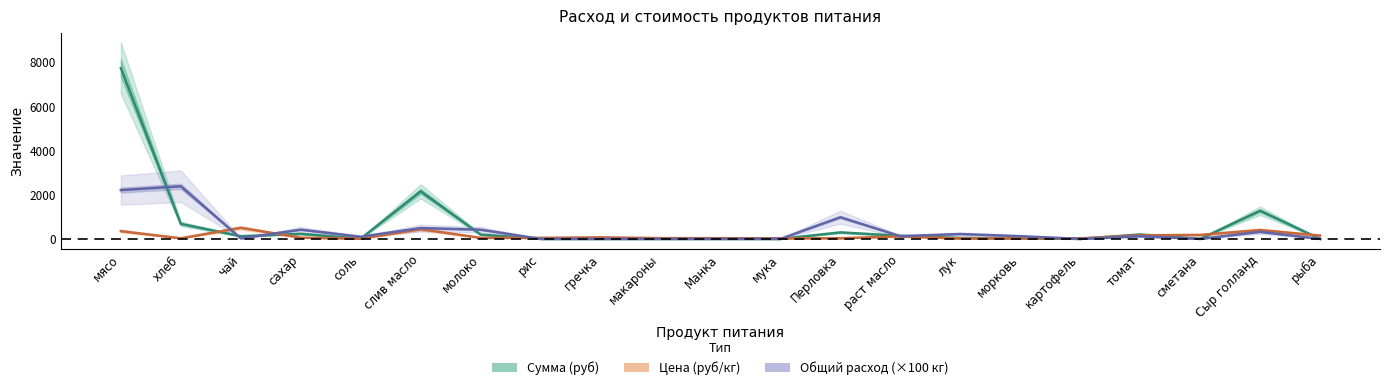

The value of Сумма at рыба is -3831.9. True or false?

False